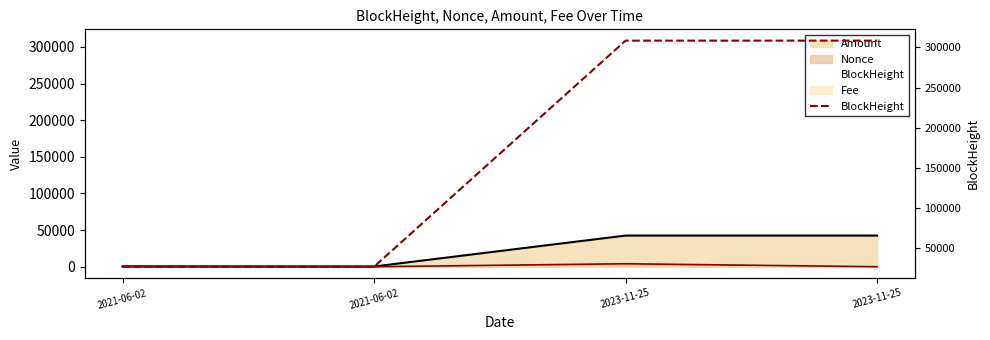

List the labels in order of value, largest first.

2023-11-25, 2023-11-25, 2021-06-02, 2021-06-02